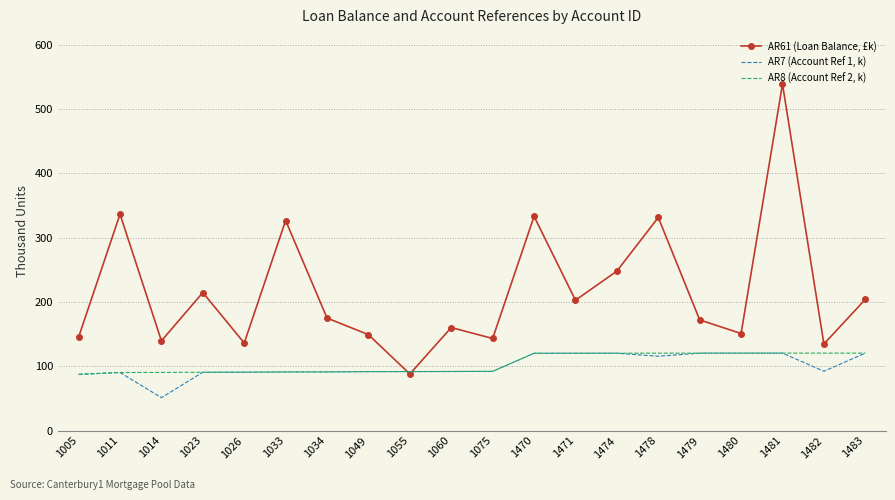

Is the value of AR8 (Account Ref 2, k) at 1480 greater than the value of AR61 (Loan Balance, £k) at 1481?

No